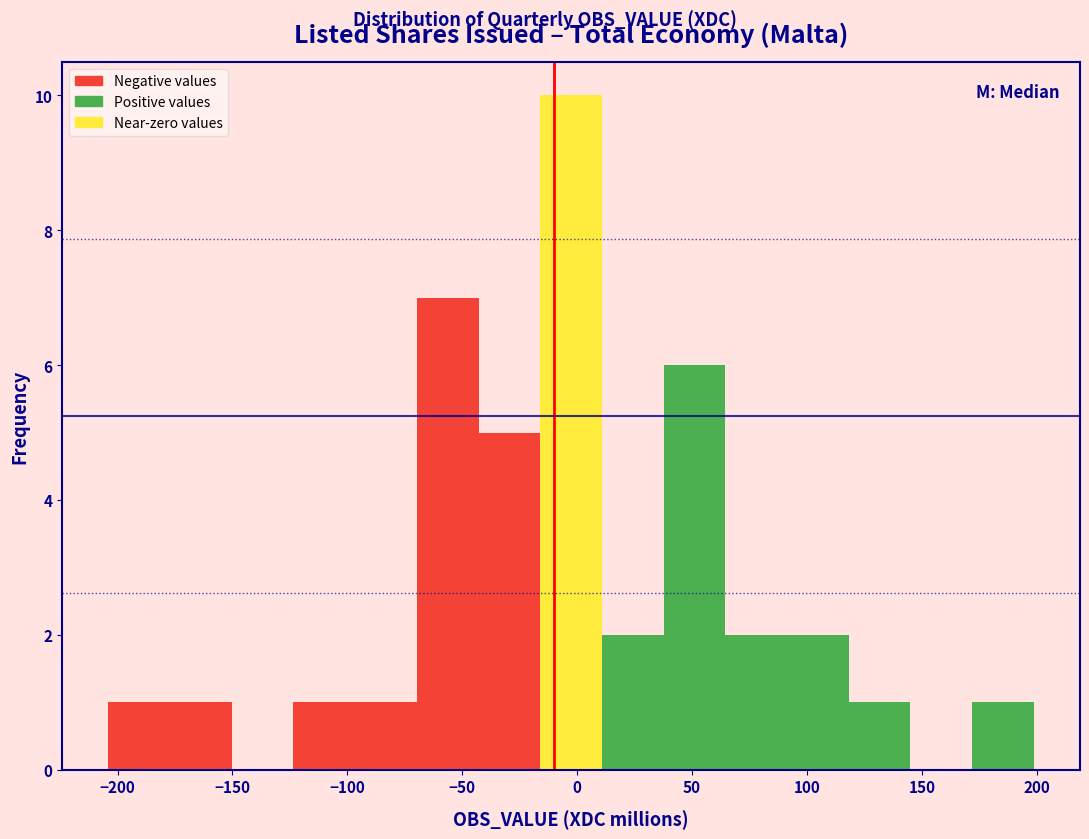

Over which range of the x-axis is the bar tallest?

-15 to 10